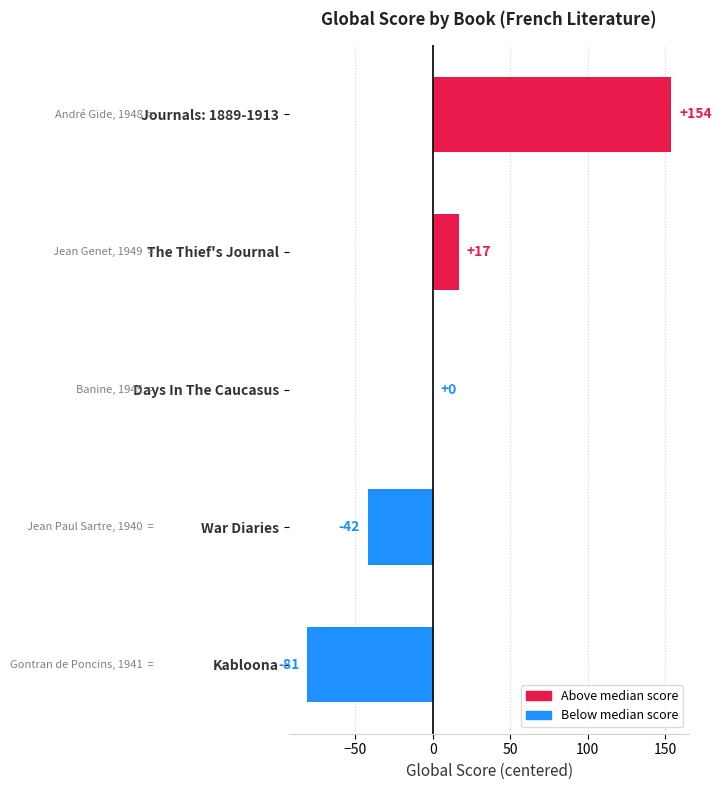

Is it true that the value at Days In The Caucasus is 122?

False